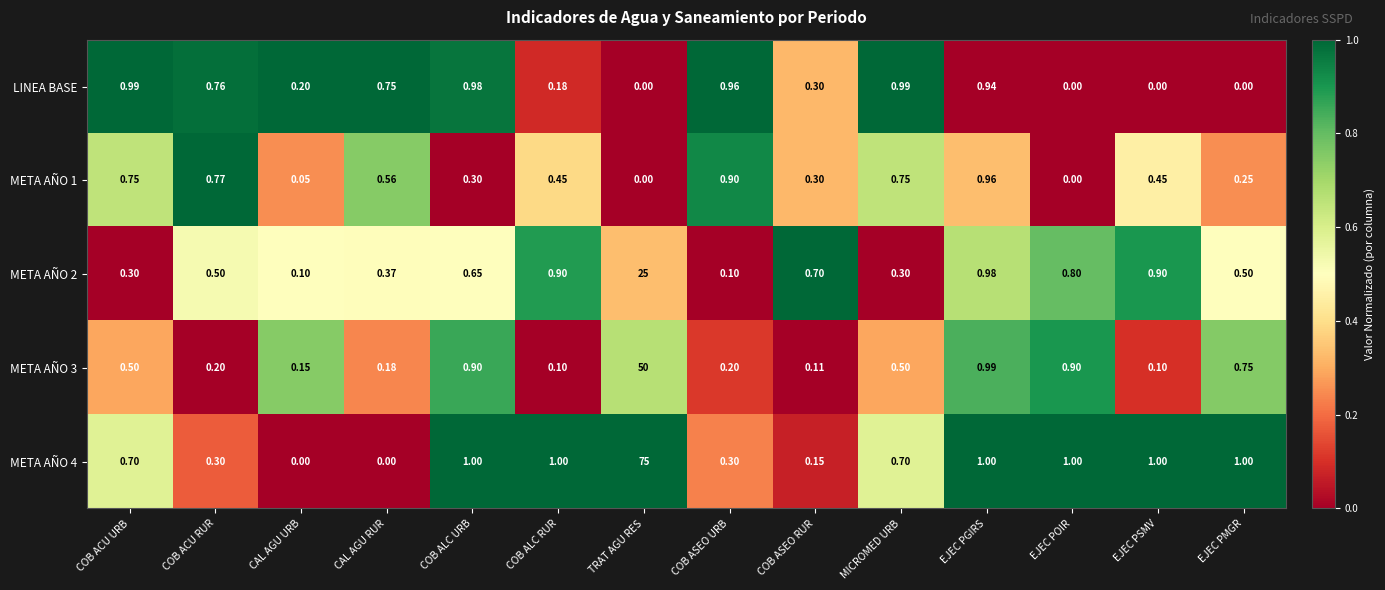

At which category is the sum across all series the highest?

TRAT AGU RES